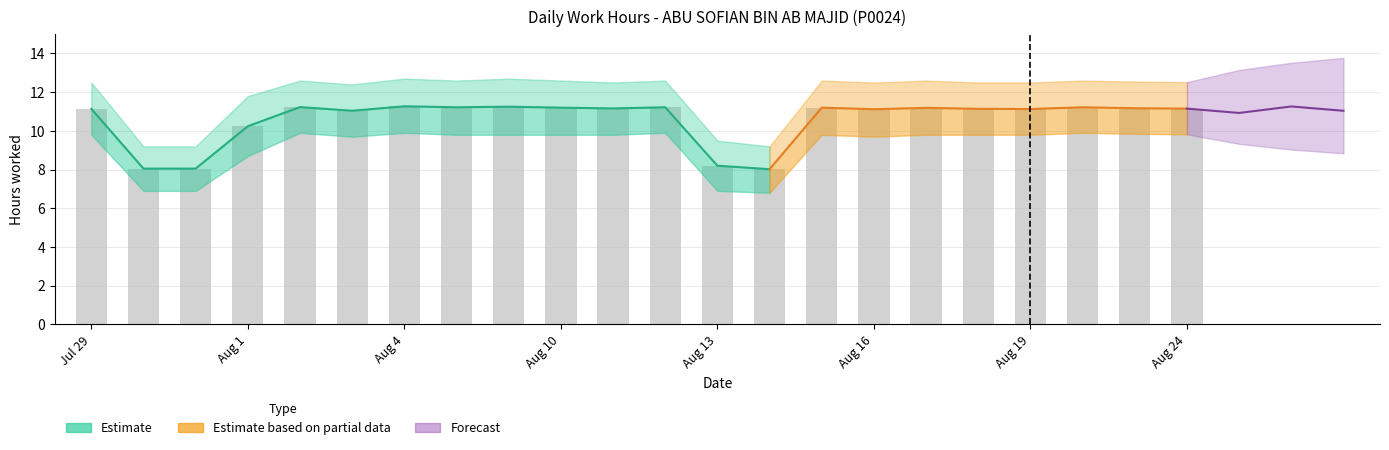

What position from the right is 17?

6